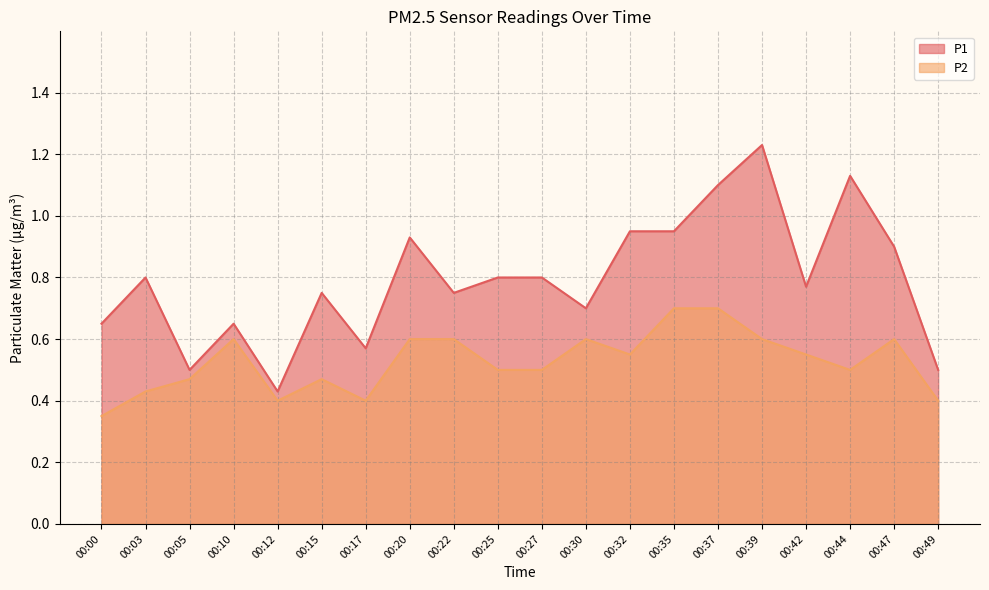

List the labels in order of P1 value, largest first.

00:39, 00:44, 00:37, 00:32, 00:35, 00:20, 00:47, 00:03, 00:25, 00:27, 00:42, 00:15, 00:22, 00:30, 00:00, 00:10, 00:17, 00:05, 00:49, 00:12